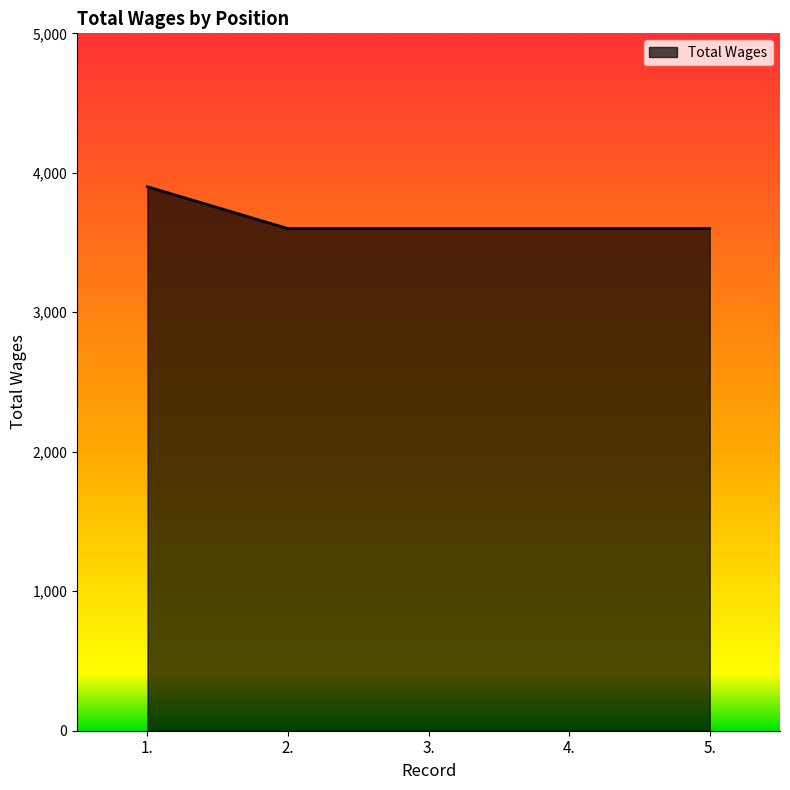

What is the approximate value at 3.?

3600